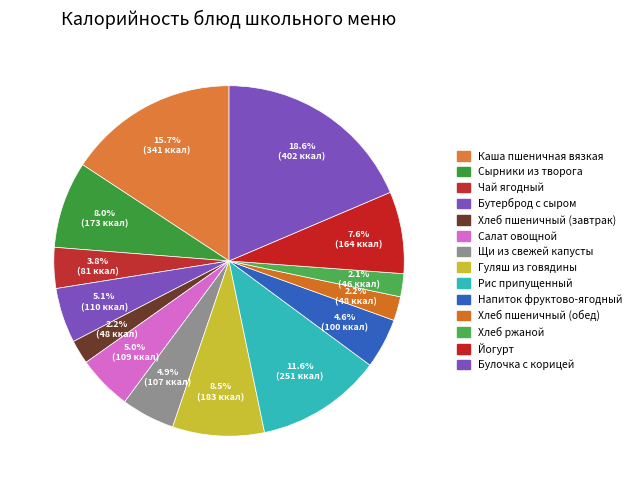

Does Щи из свежей капусты represent more than half of the total?

No